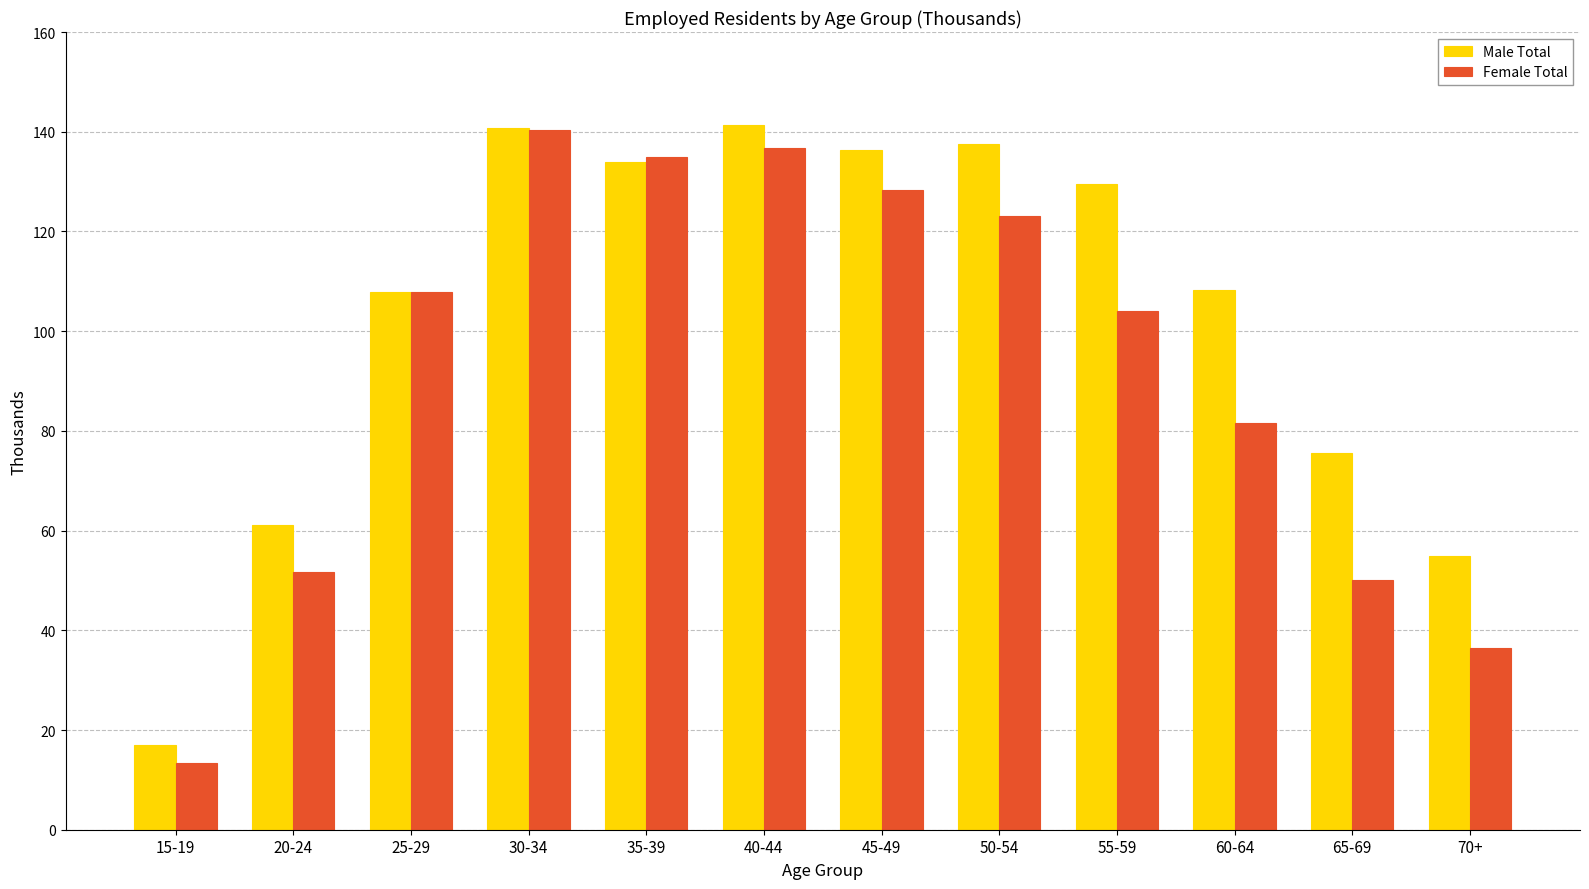

At 55-59, list the series in order from smallest to largest.

Female Total, Male Total